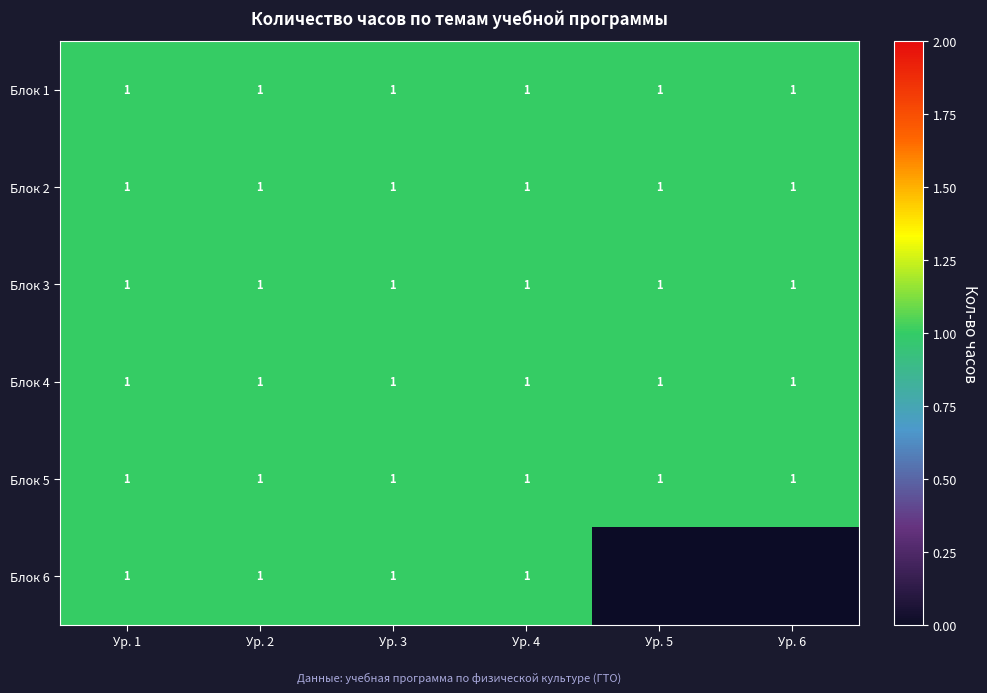

The value of Блок 2 at Ур. 3 is 1. True or false?

True